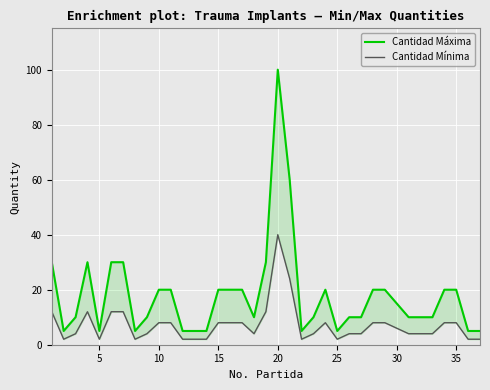

True or false: Cantidad Máxima and Cantidad Mínima cross at least once.

False